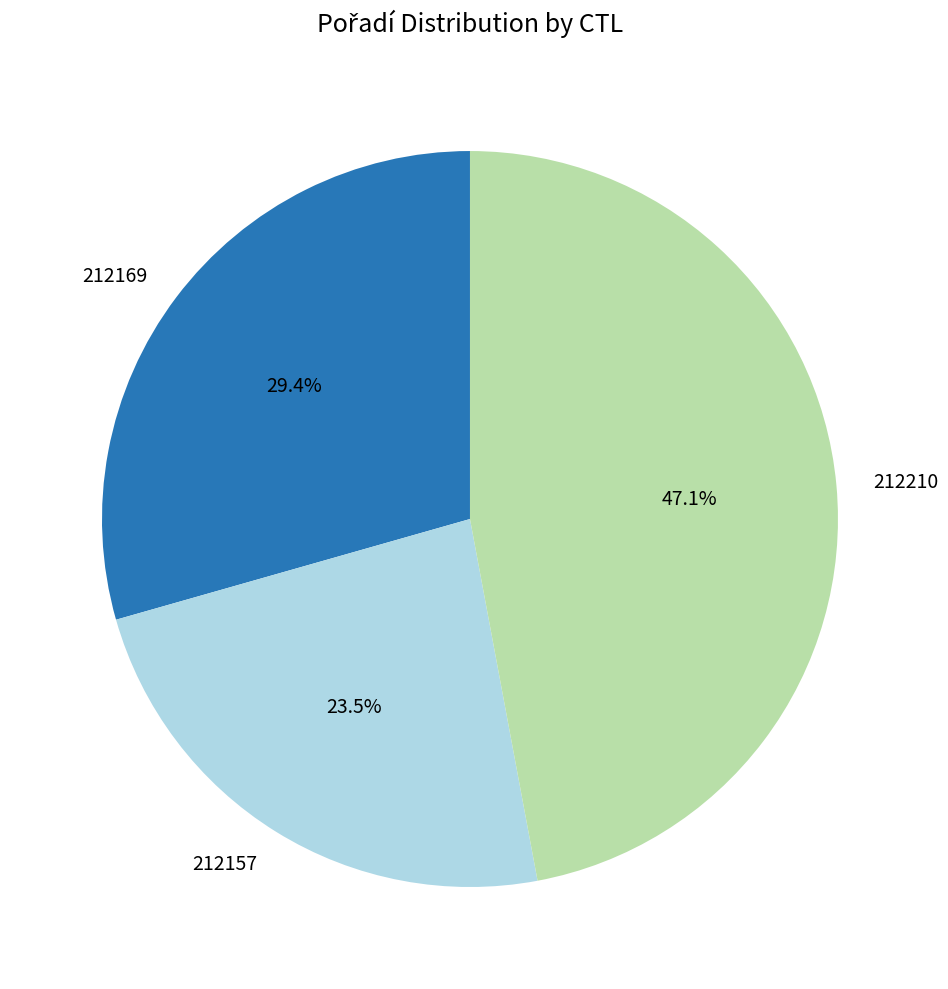

How many slices are in this pie chart?

3